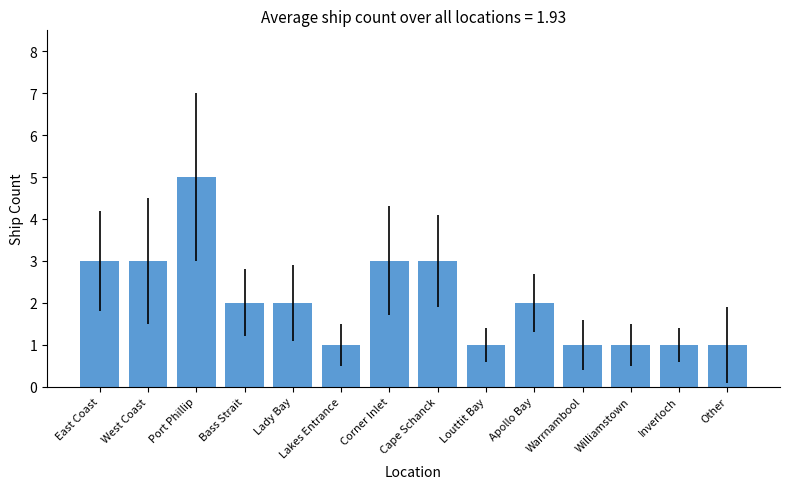

What position from the right is Bass Strait?

11